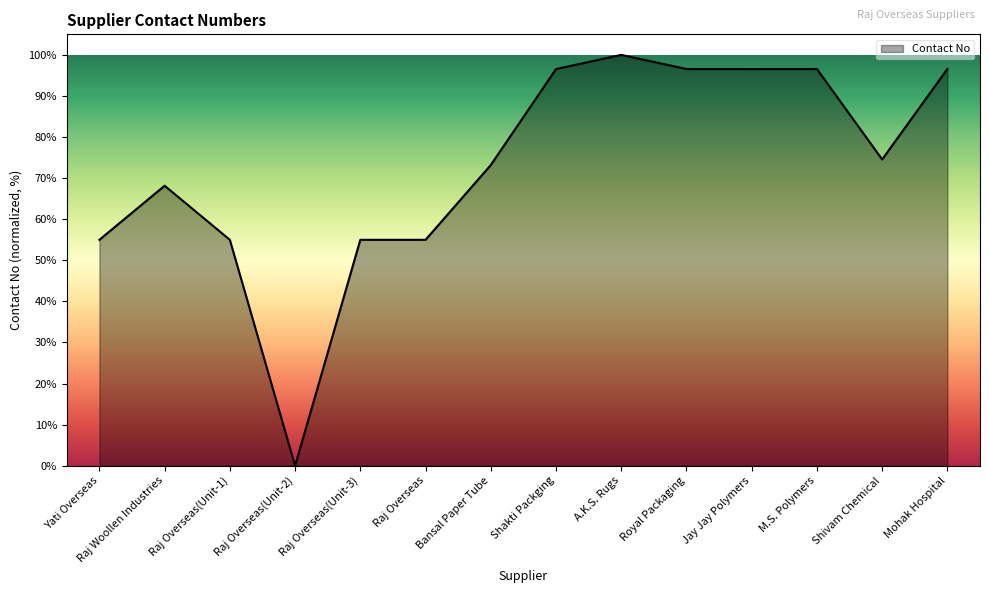

What is the maximum value shown in the chart?

100.0